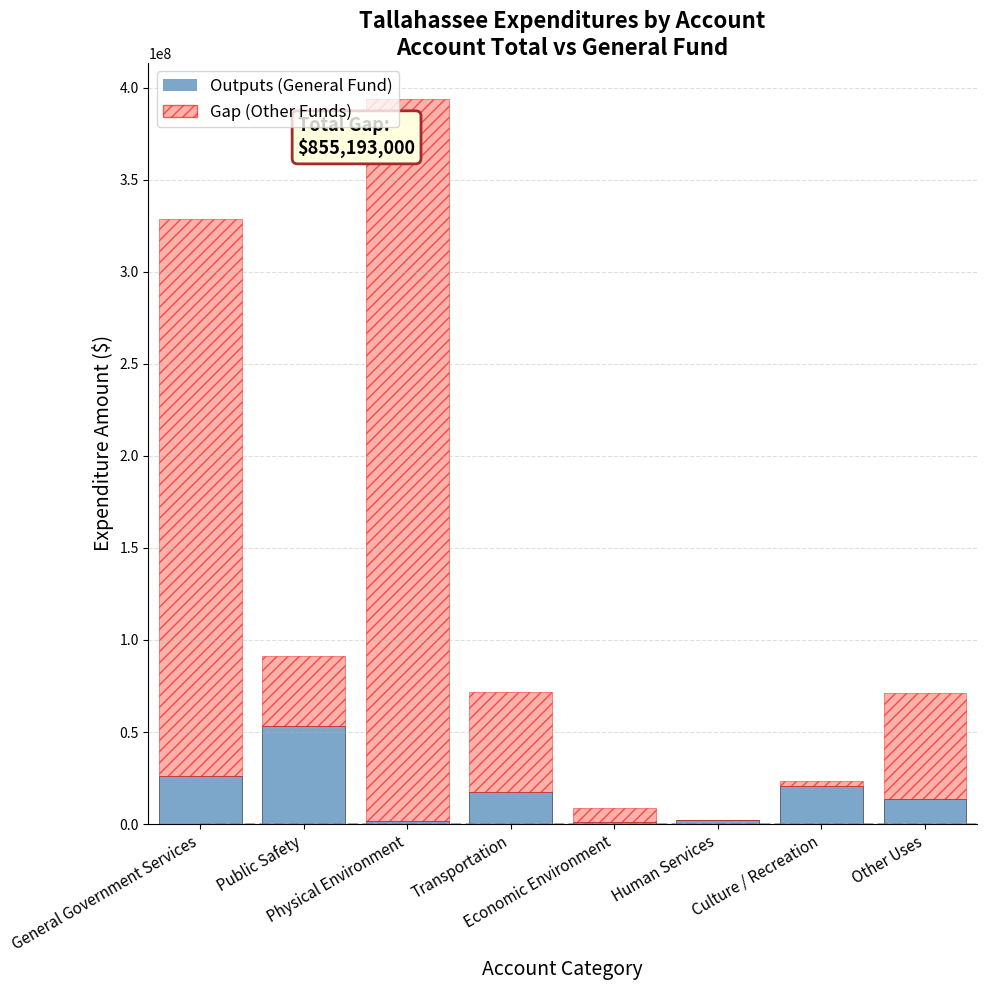

List the series in order of their peak value, highest first.

Gap, Outputs